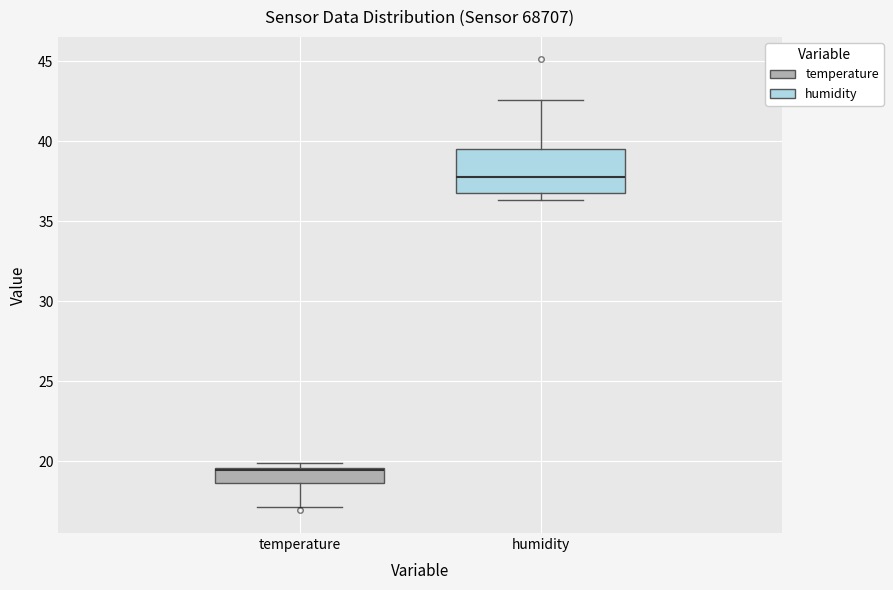

Reading left to right, transcribe this box plot: for each box, give where its median line is, the range the box spans, and where its two whiskers end, as read against the y-axis. The values are not printed on the chart, so give them approximately, as read against the axis.

temperature: median 19.5 (just below the box's upper edge), box 18.5 to 19.5, whiskers 17.0 to 20.0
humidity: median 37.5, box 36.5 to 39.5, whiskers 36.5 (just below the box's lower edge) to 42.5